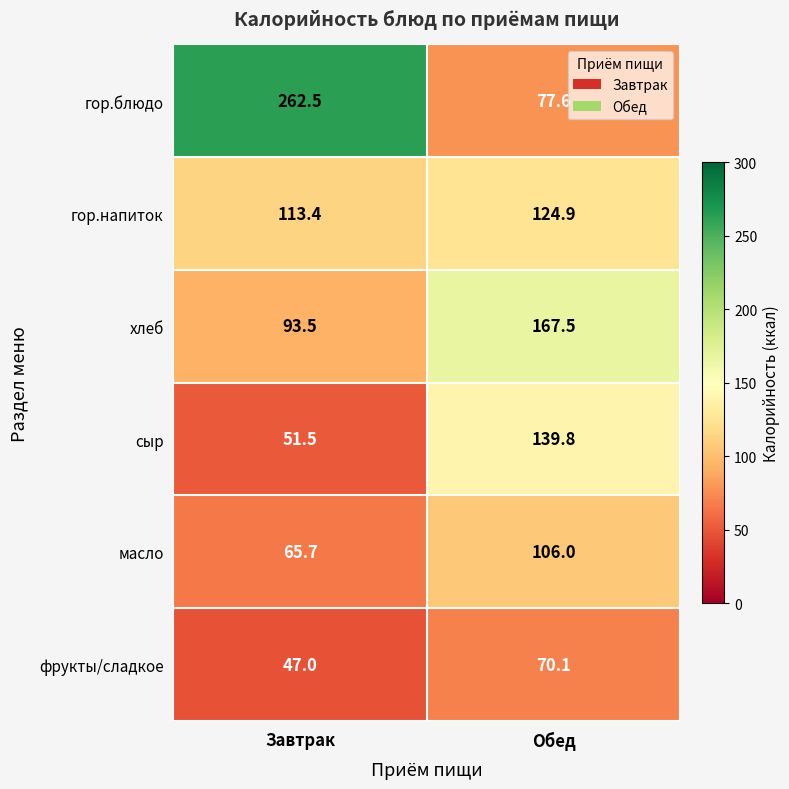

What is the sum of the хлеб values at Обед and Завтрак?

261.0